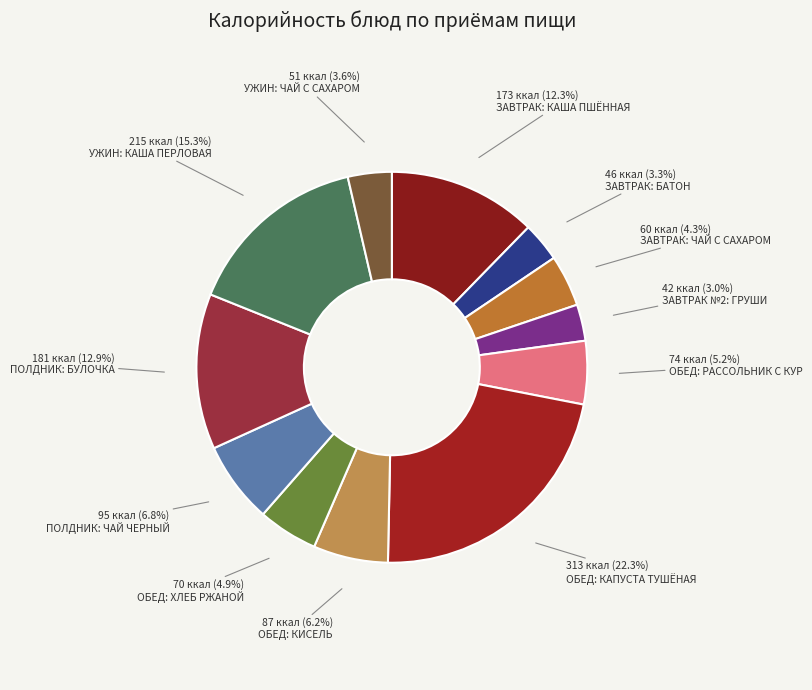

How many slices are in this pie chart?

12